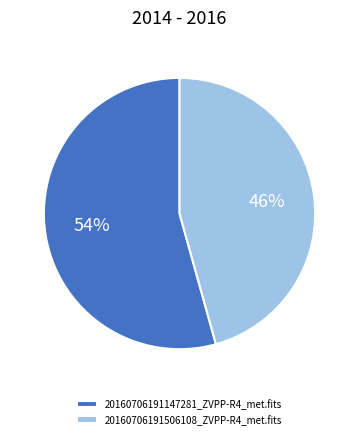

Does any single category account for the majority?

Yes